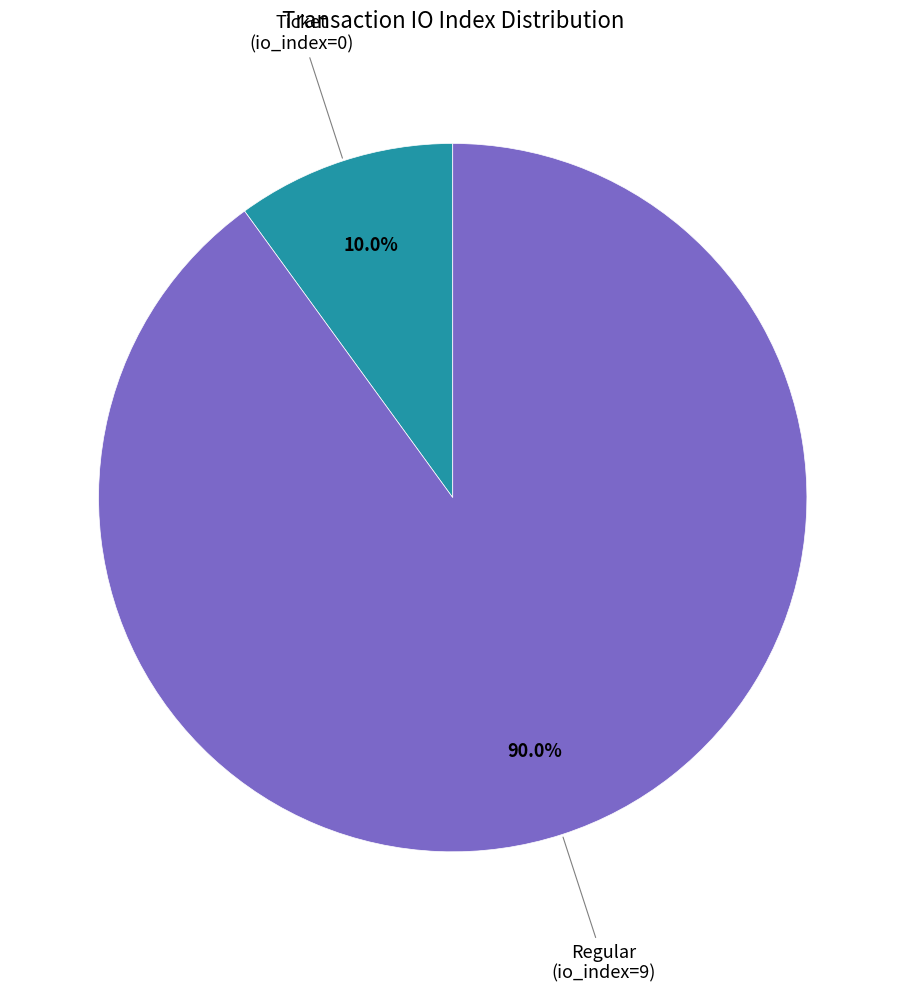

Is there a majority slice in this chart?

Yes